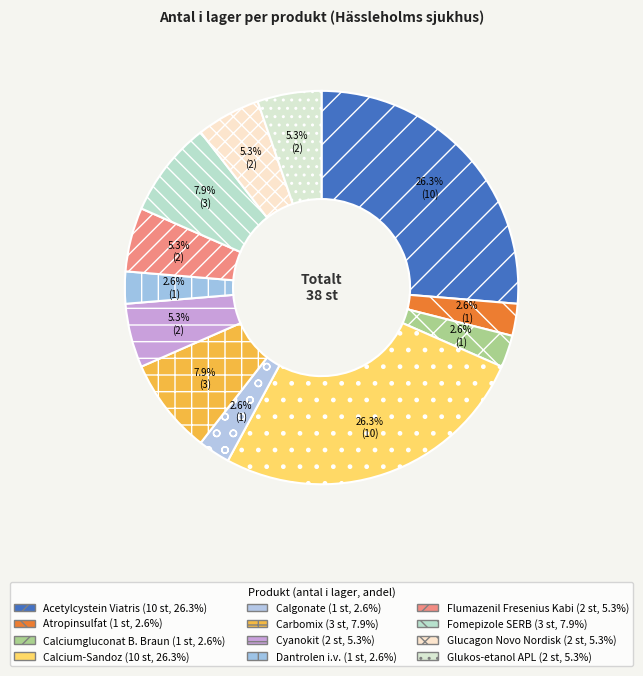

How many slices are in this pie chart?

12